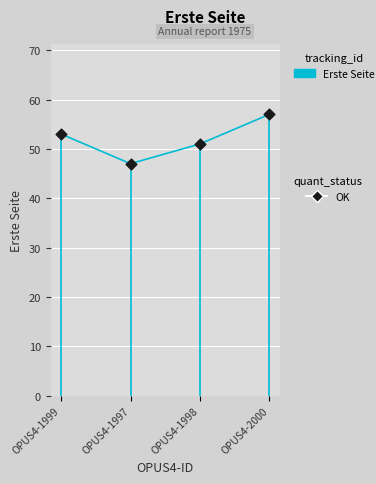

What is the change in value from OPUS4-1999 to OPUS4-2000?

+4